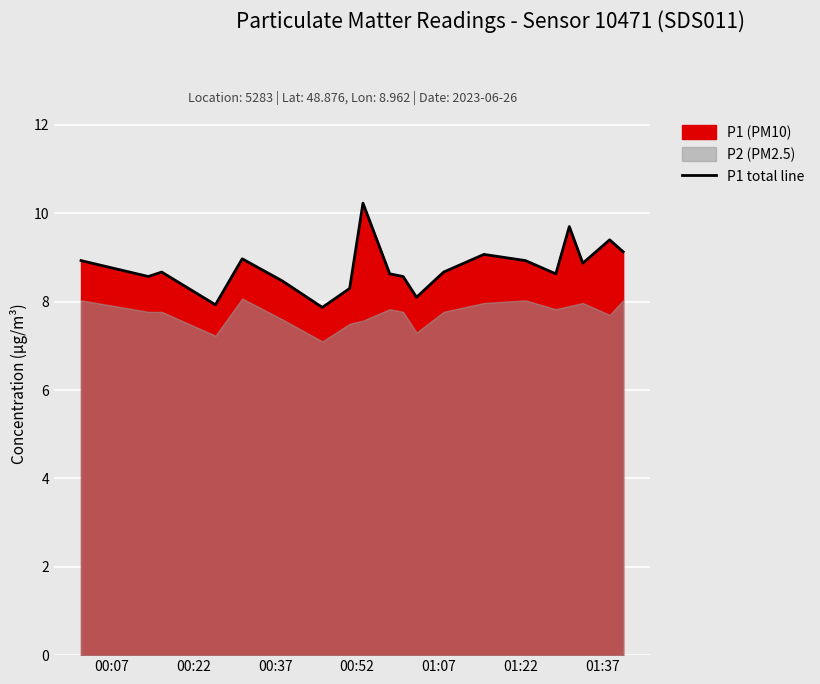

How many categories are shown in the chart?

20